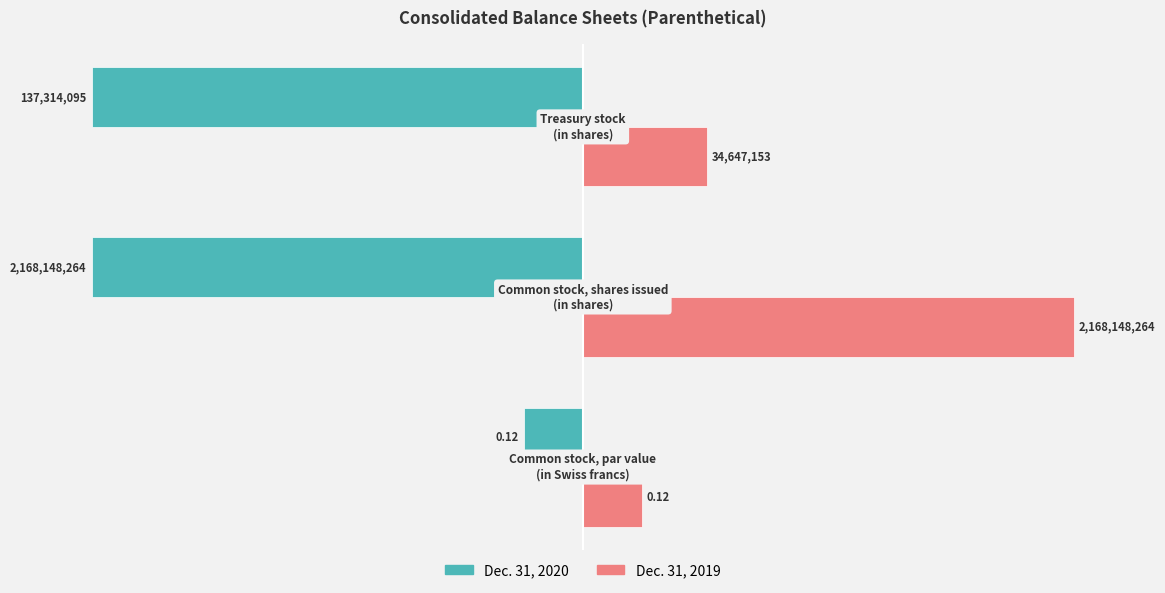

What are all the series names shown in the legend?

Dec. 31, 2020, Dec. 31, 2019